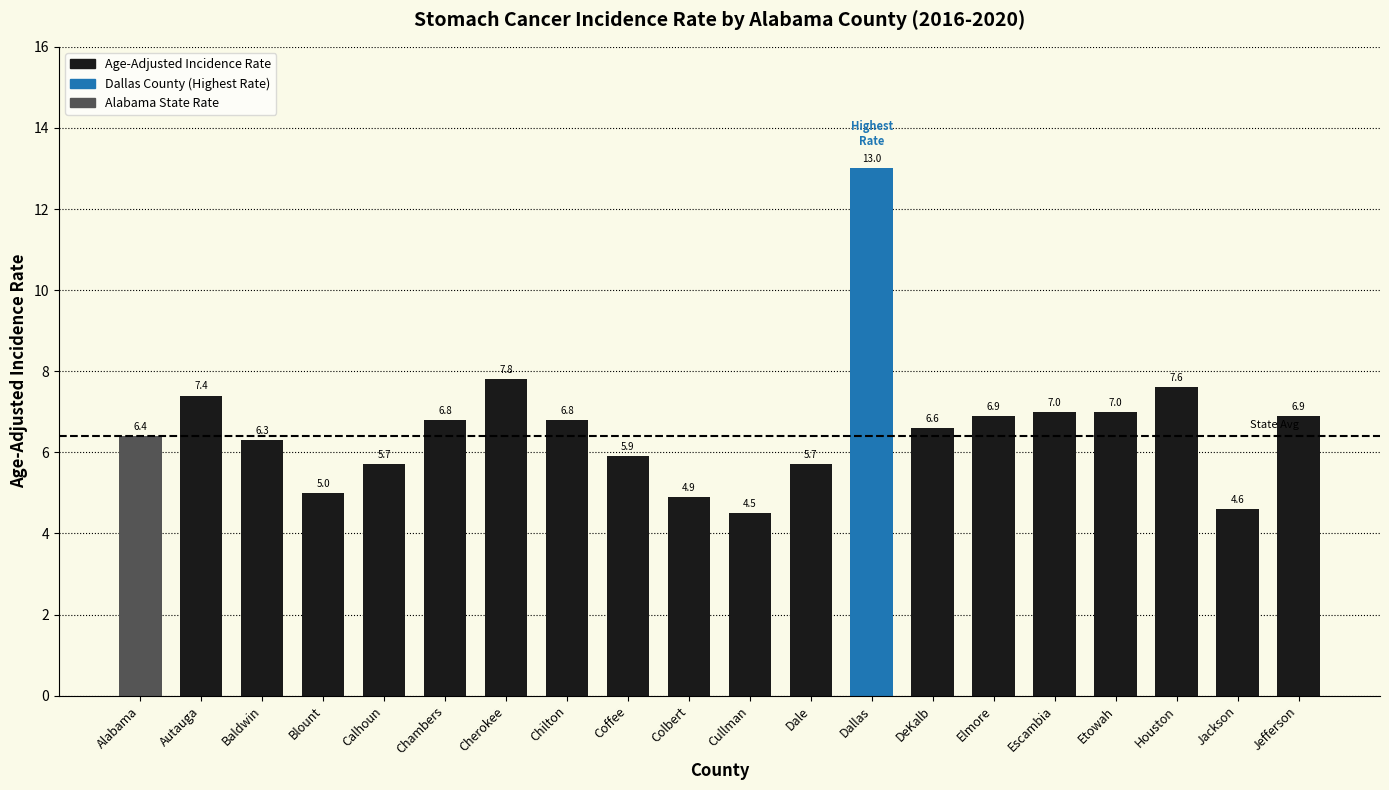

What is the smallest value displayed?

4.5